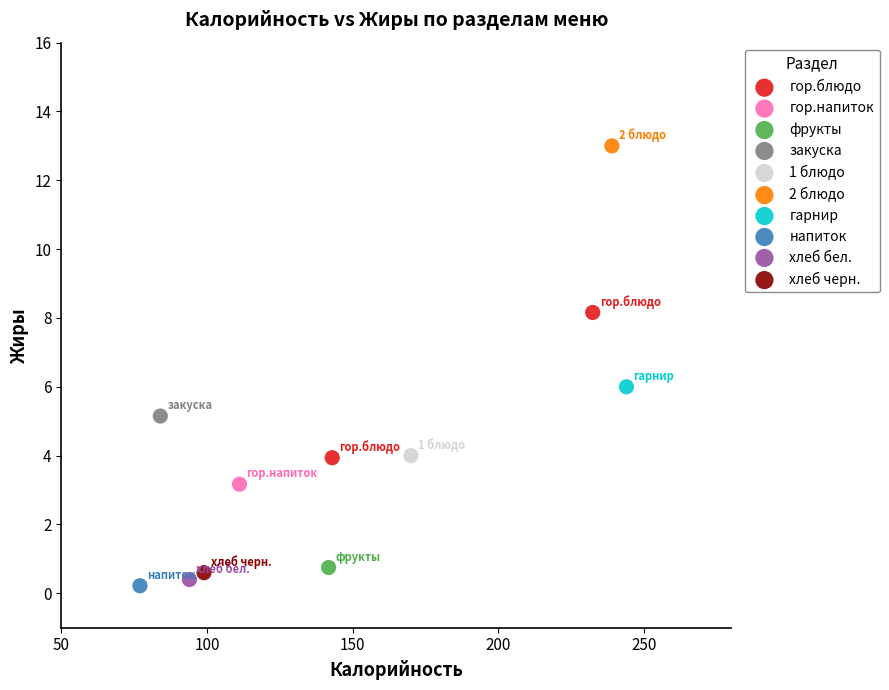

What are all the series names shown in the legend?

гор.блюдо, гор.напиток, фрукты, закуска, 1 блюдо, 2 блюдо, гарнир, напиток, хлеб бел., хлеб черн.